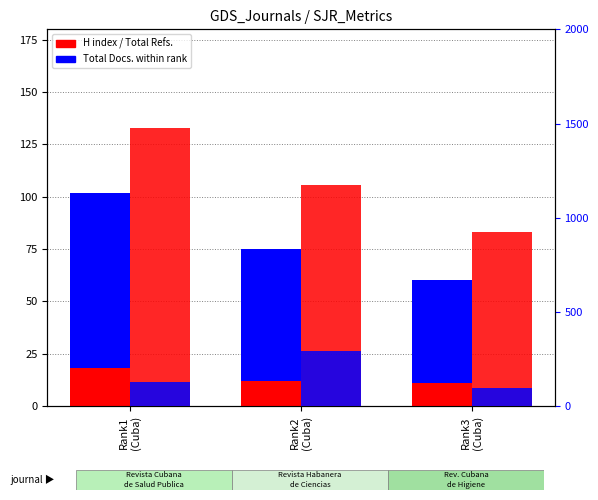

Is the value of Total Docs. (2011) at Rank2
(Cuba) greater than the value of Total Docs. (3years) at Rank2
(Cuba)?

No